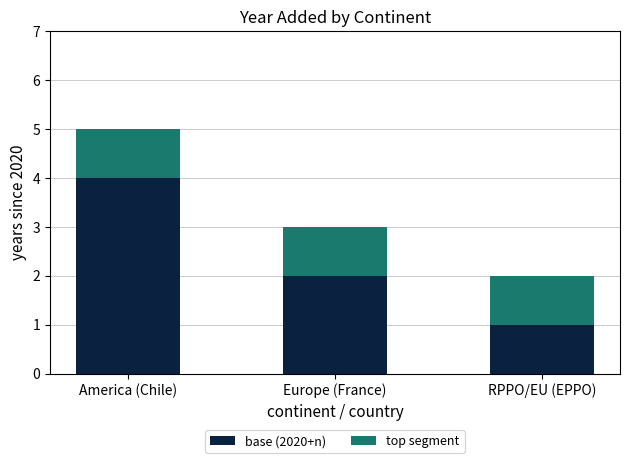

At which category is the sum across all series the highest?

America (Chile)